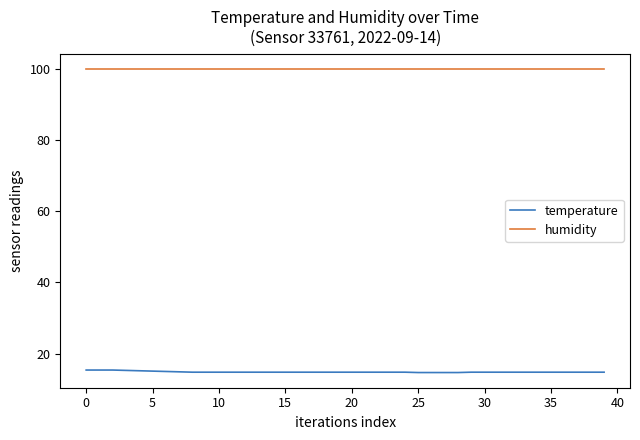

What is the maximum value for humidity?

99.9